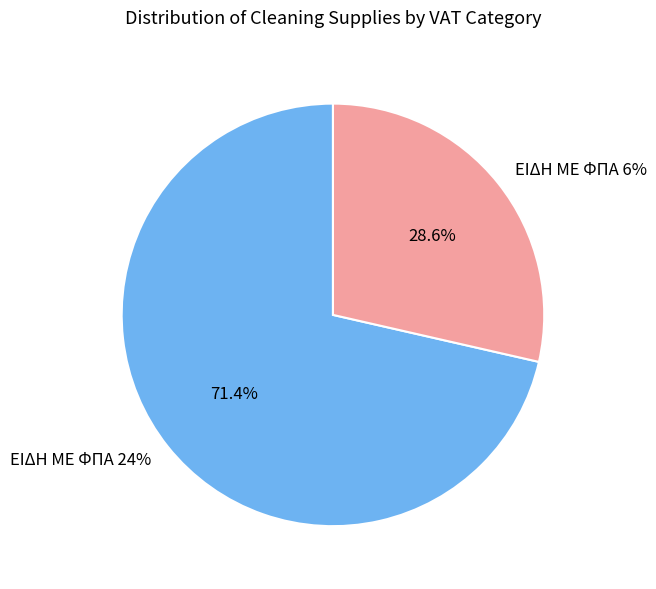

To the nearest percent, what is the average slice percentage?

50%